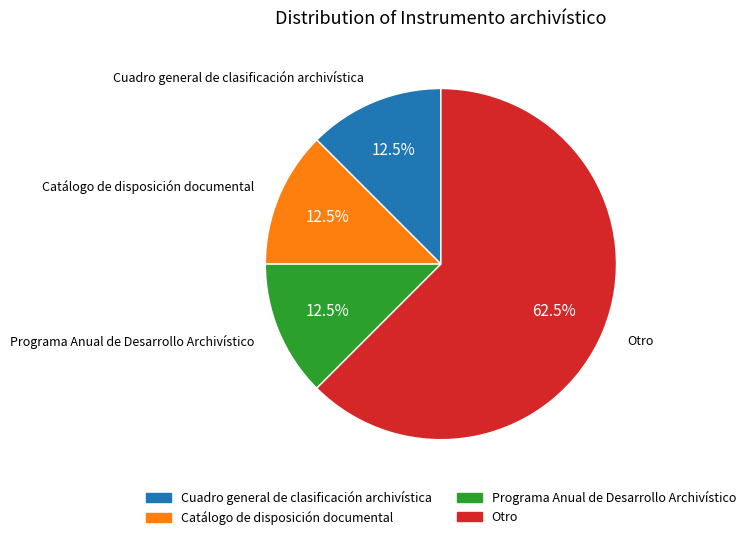

Is it true that Programa Anual de Desarrollo Archivístico is 6% of the pie?

False